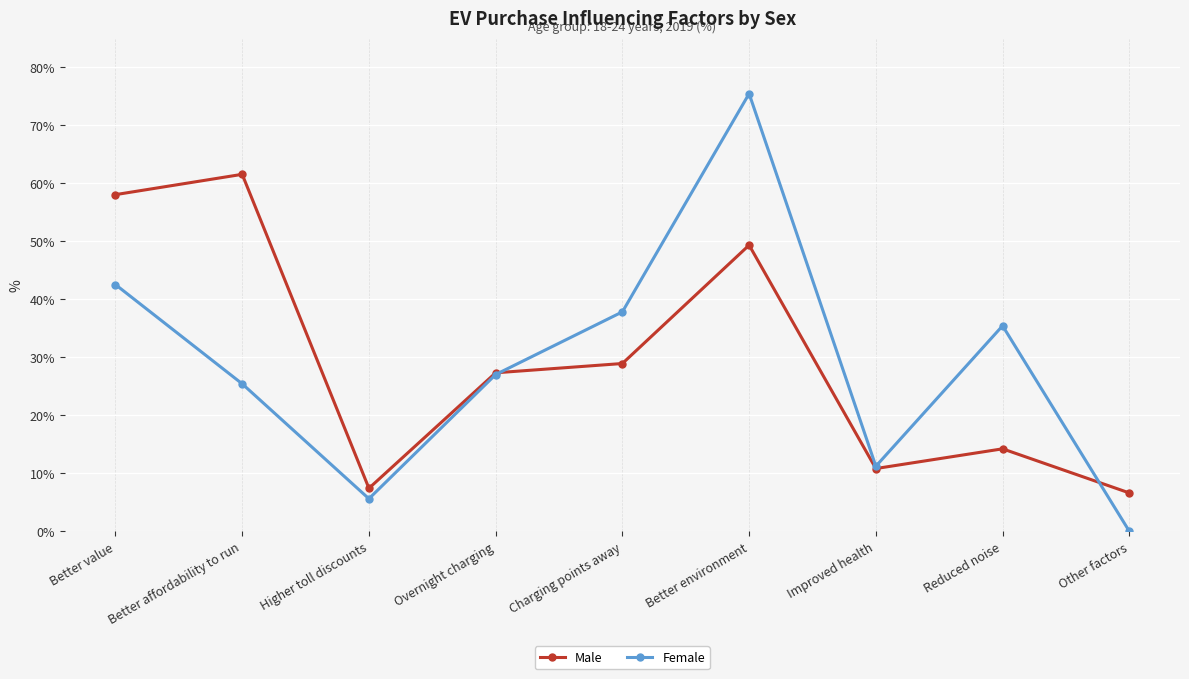

At which label is Male closest to 34?

Charging points away